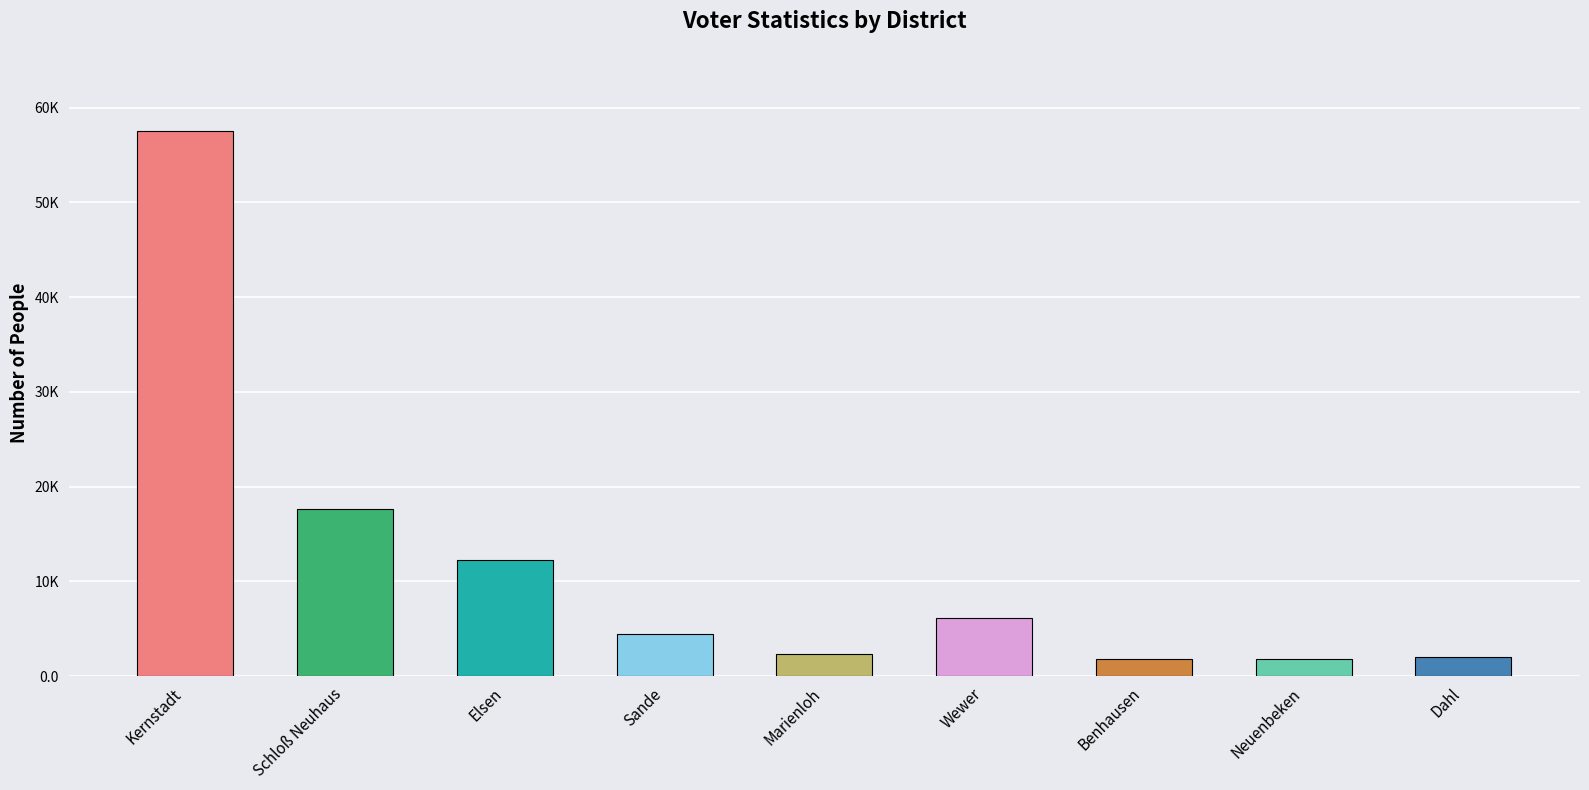

What is the sum of the values at Dahl and Schloß Neuhaus?

19680